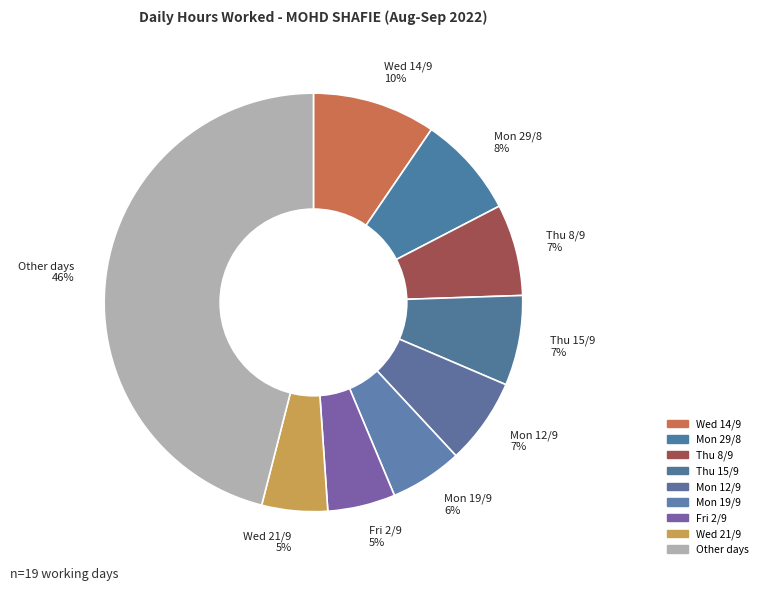

Which slice is the largest?

Other days 46%